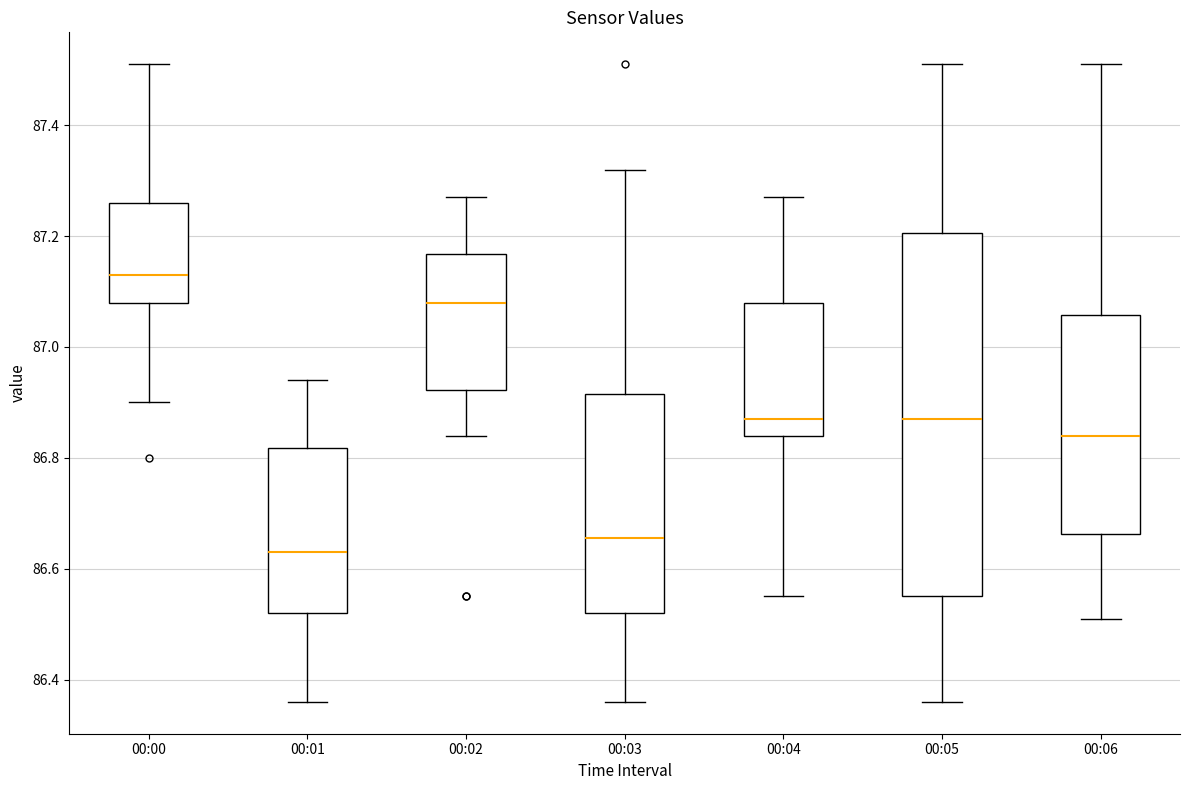

Where is the upper edge of the box for 00:03 on the y-axis? The values are not printed on the chart, so give them approximately, as read against the axis.

86.92